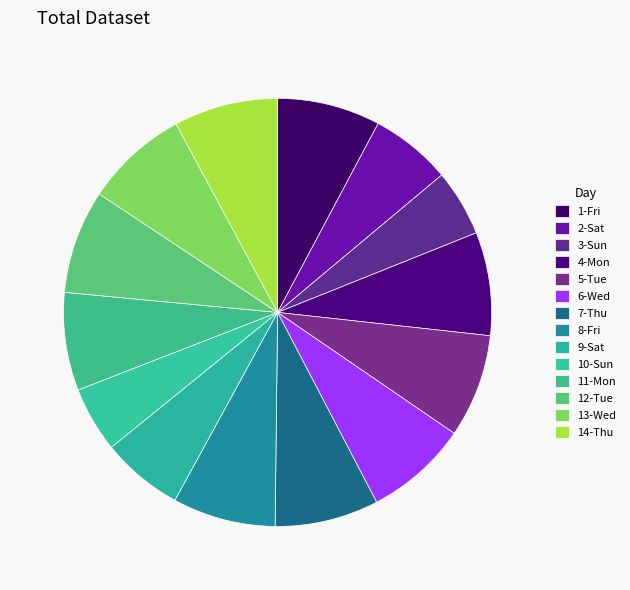

To the nearest percent, what percentage of the pie is 9-Sat?

6%